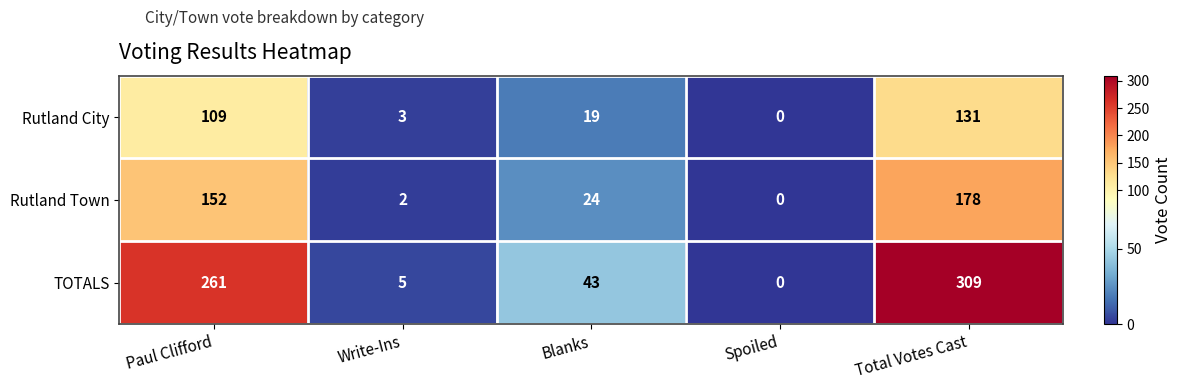

What is the sum of the TOTALS values at Blanks and Write-Ins?

48